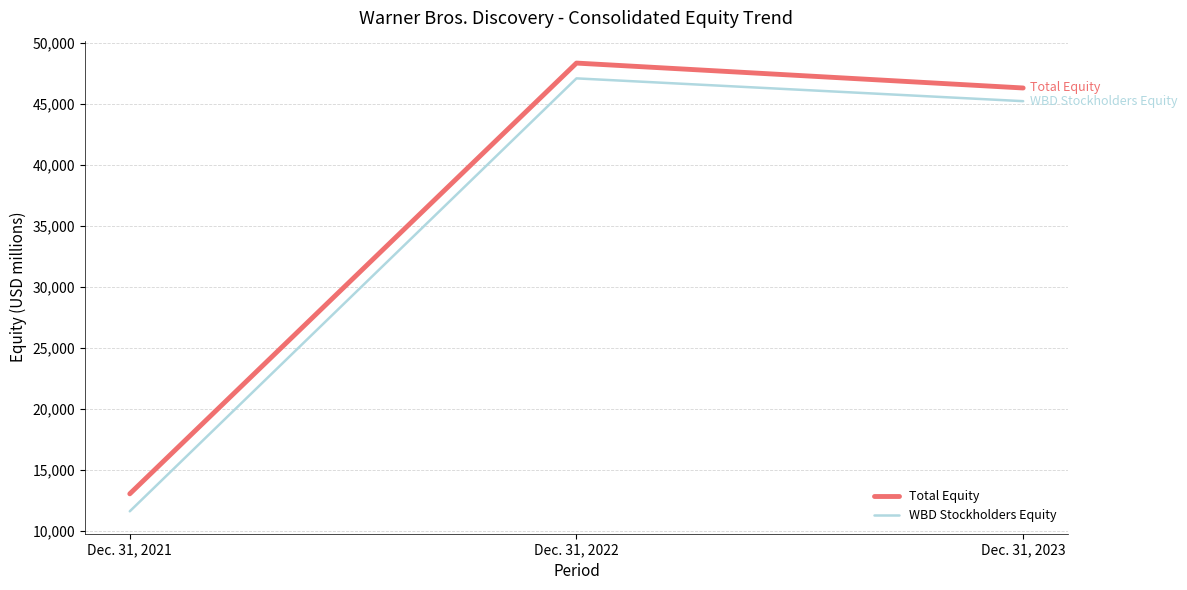

How many series are shown in this chart?

2